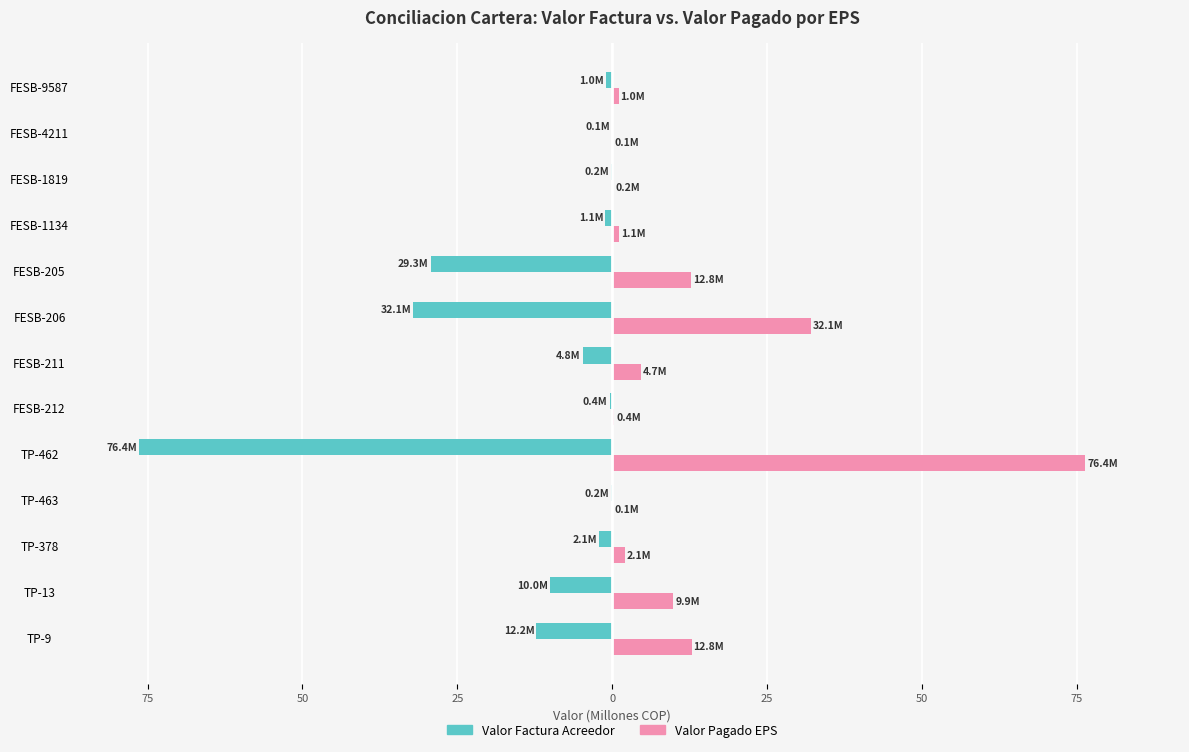

What are all the series names shown in the legend?

Valor Factura Acreedor, Valor Pagado EPS